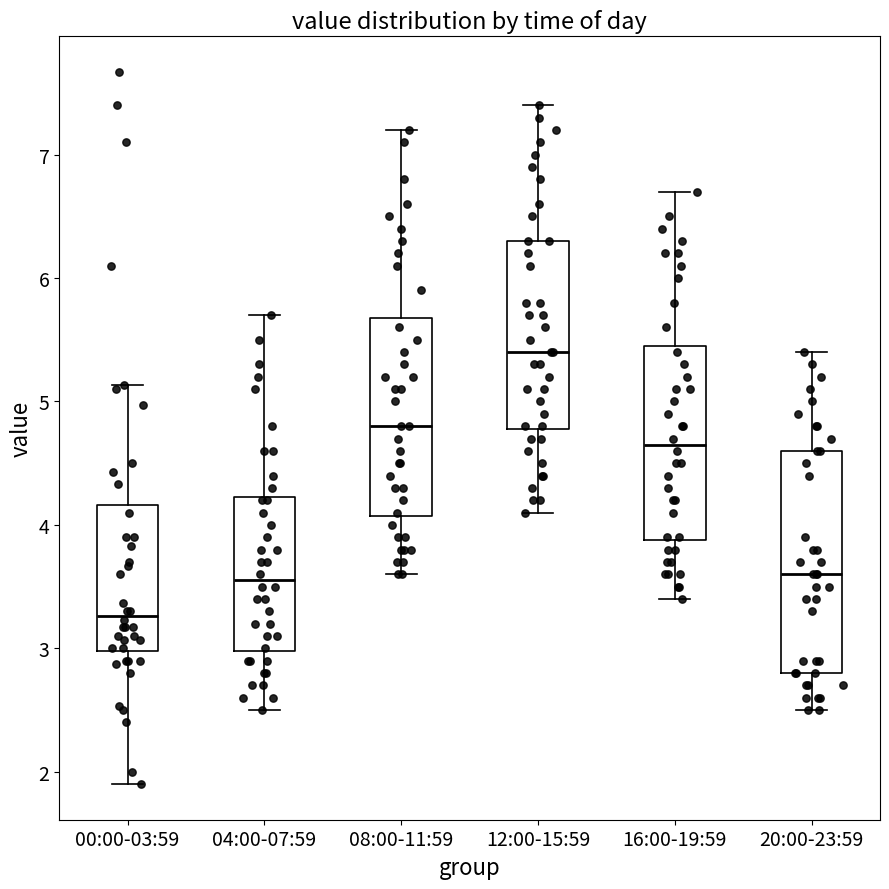

Where does the lower whisker of the box for 16:00-19:59 end on the y-axis? The values are not printed on the chart, so give them approximately, as read against the axis.

3.4